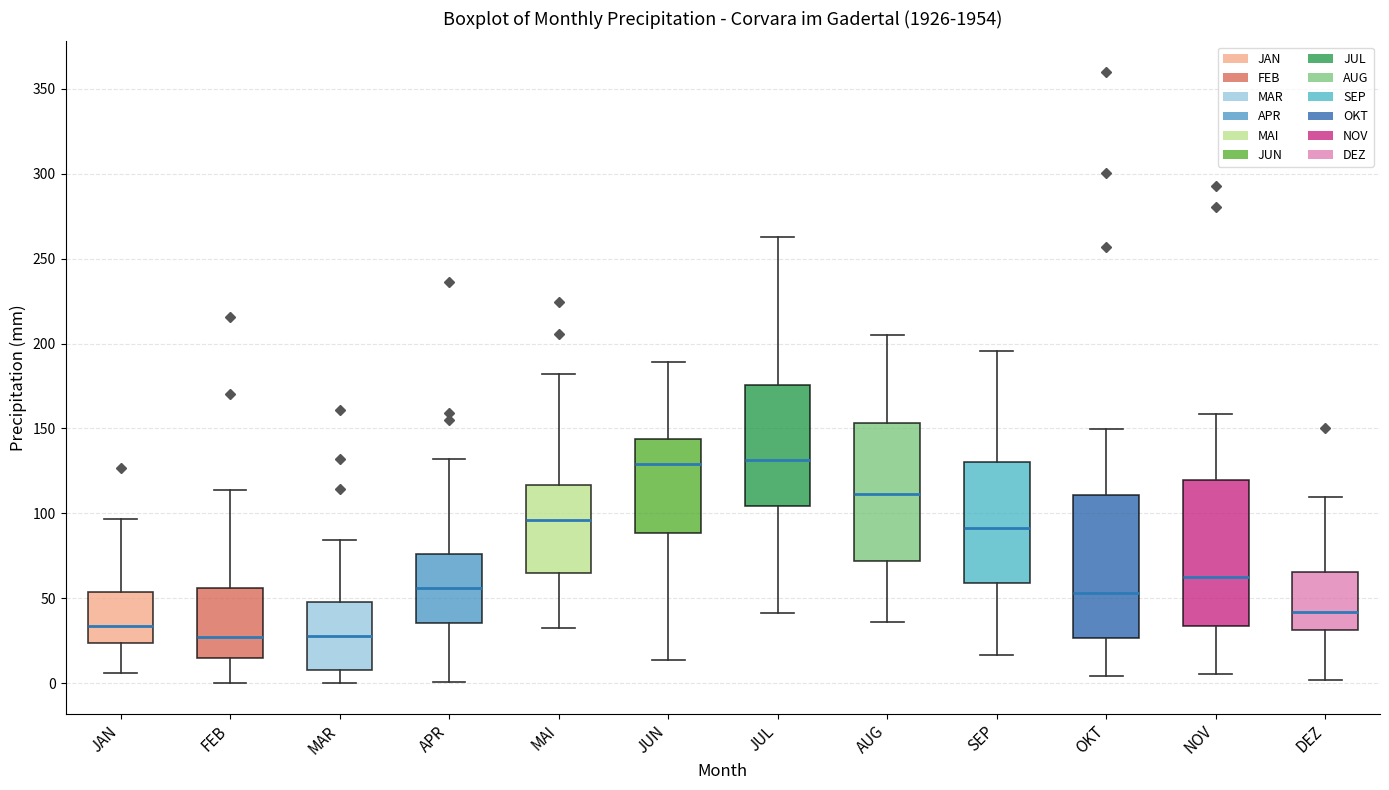

Where does the lower whisker of the box for JUL end on the y-axis? The values are not printed on the chart, so give them approximately, as read against the axis.

40